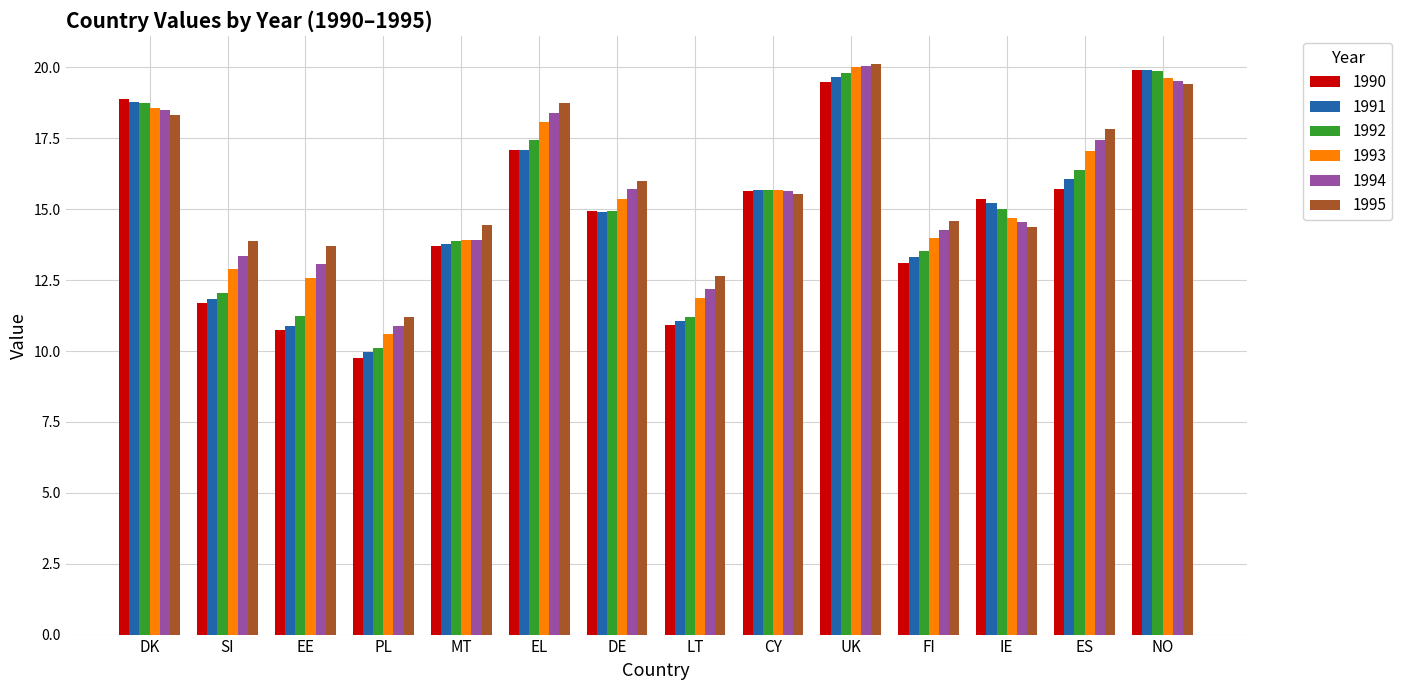

What is the minimum value shown in the chart?

9.8